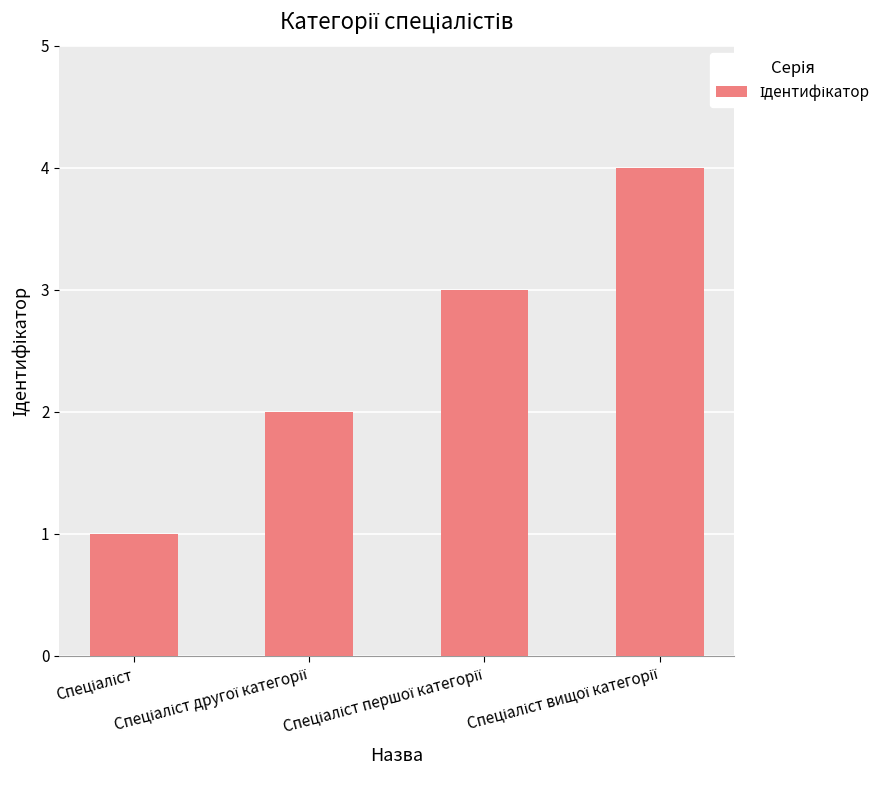

What is the difference between the maximum and minimum values?

3